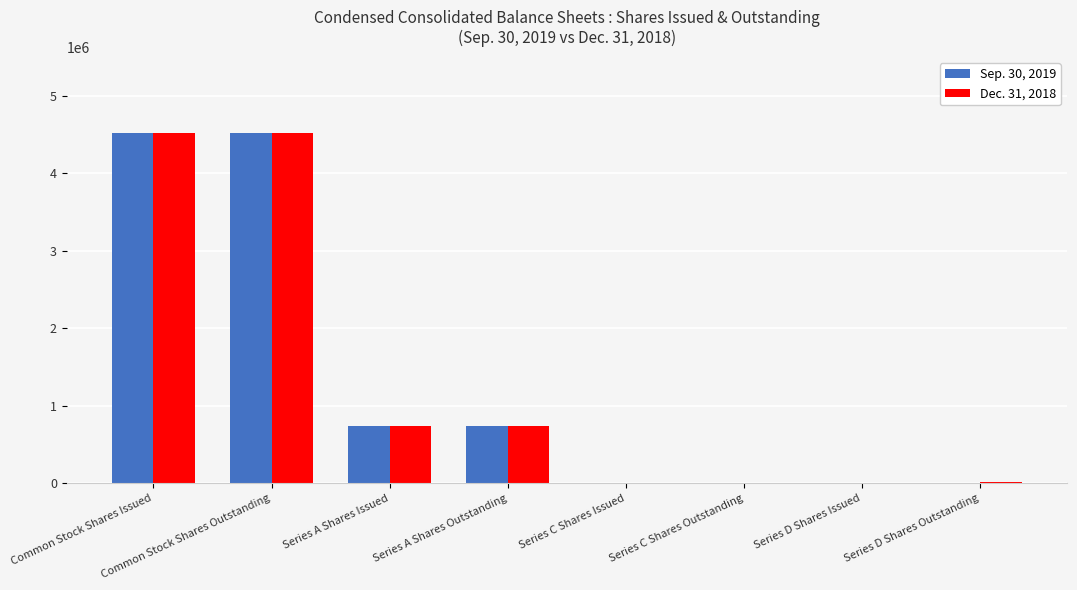

The Sep. 30, 2019 series shows 1287361 at Series A Shares Outstanding. True or false?

False